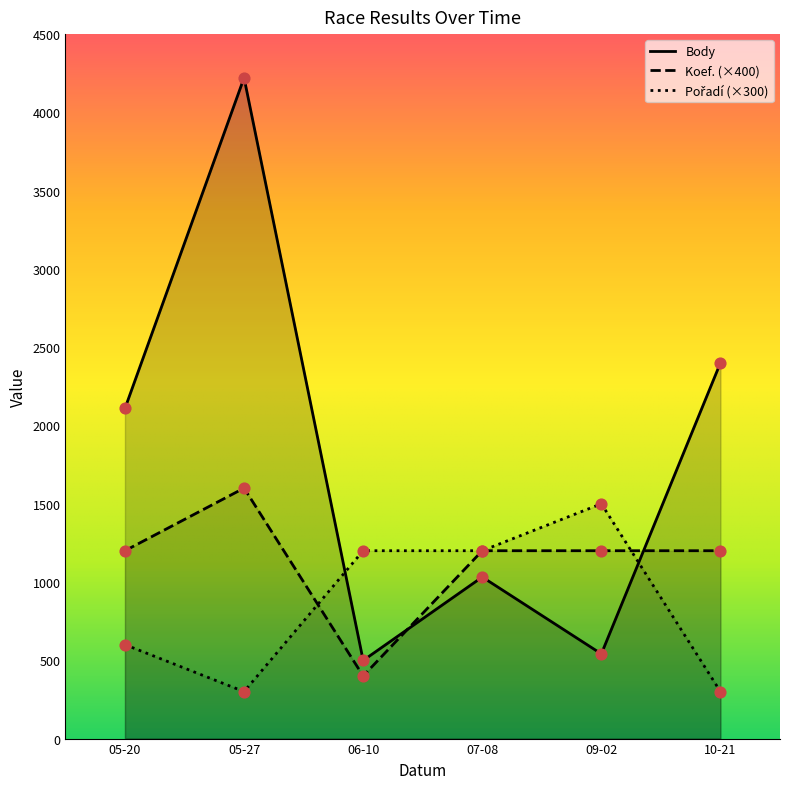

At which category is the sum across all series the highest?

05-27